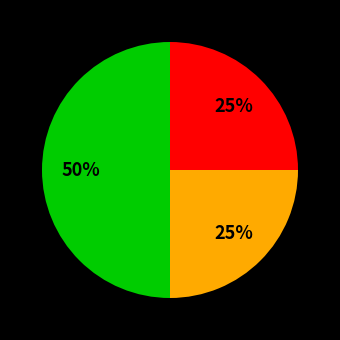

Count the number of slices in the pie.

3